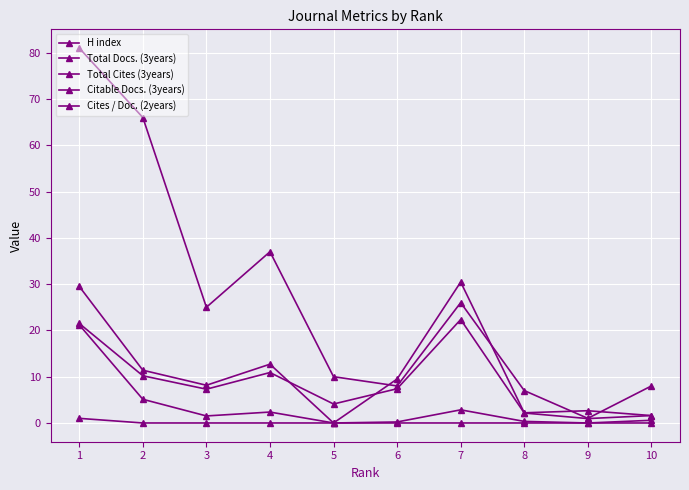

How many categories are shown in the chart?

10